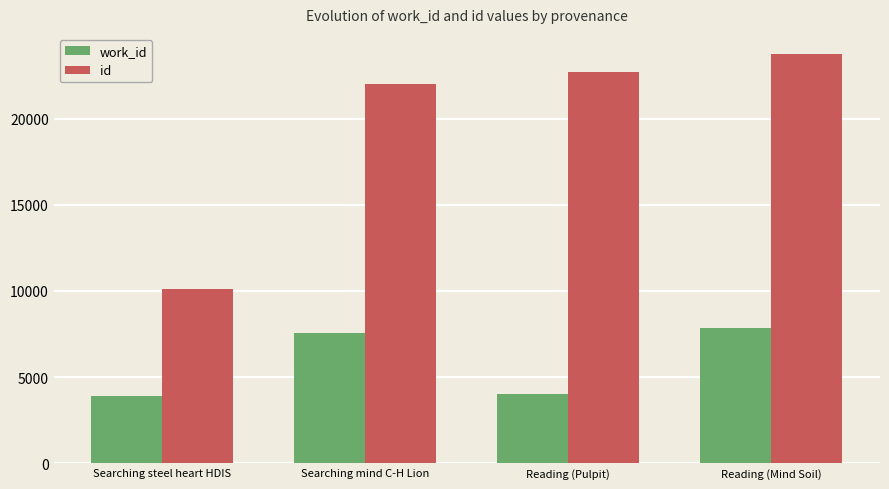

What is the sum of the id values at Searching steel heart HDIS and Searching mind C-H Lion?

32097